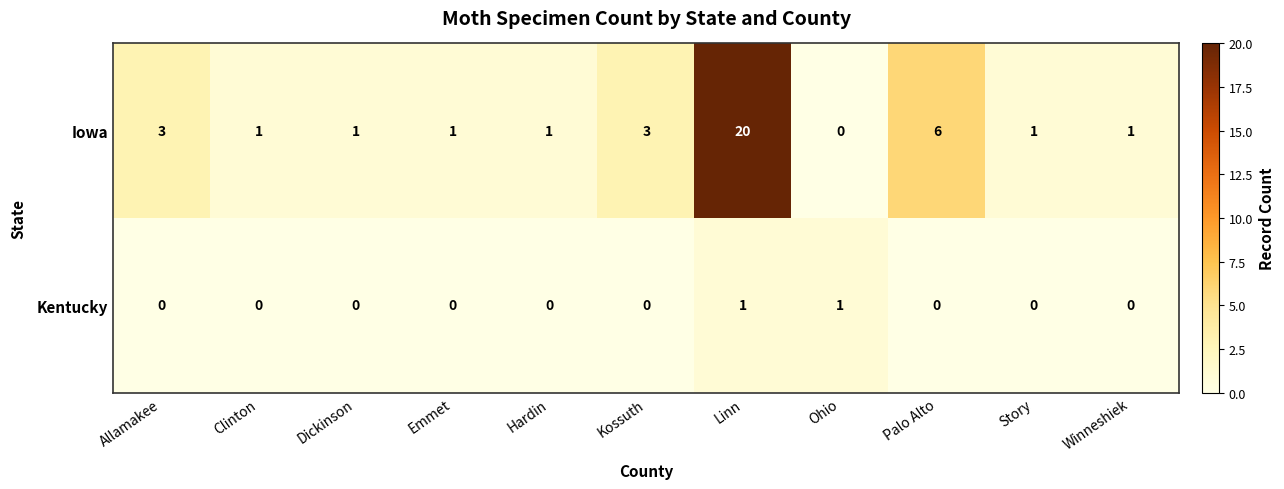

What is the average value of the Iowa series?

3